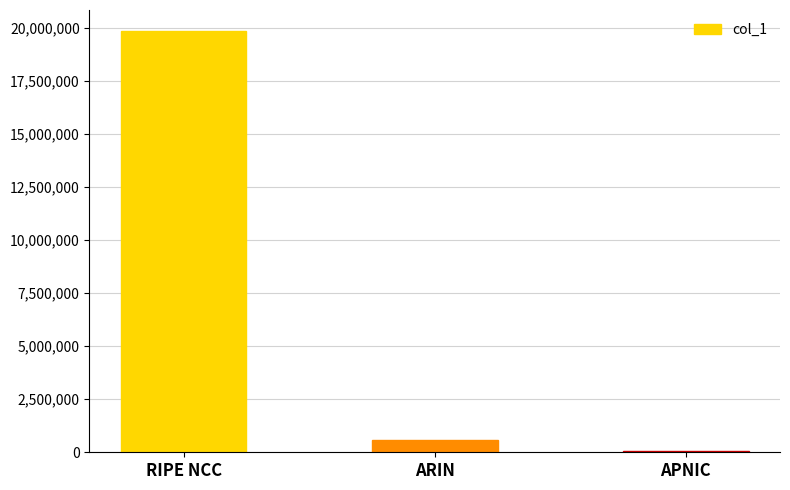

How many bars are there in total?

3